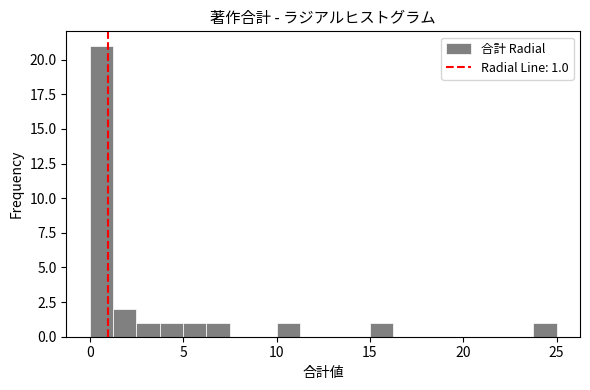

Around what value on the x-axis is the tallest bar? Give the approximate position of its centre, as read against the axis.

0.5